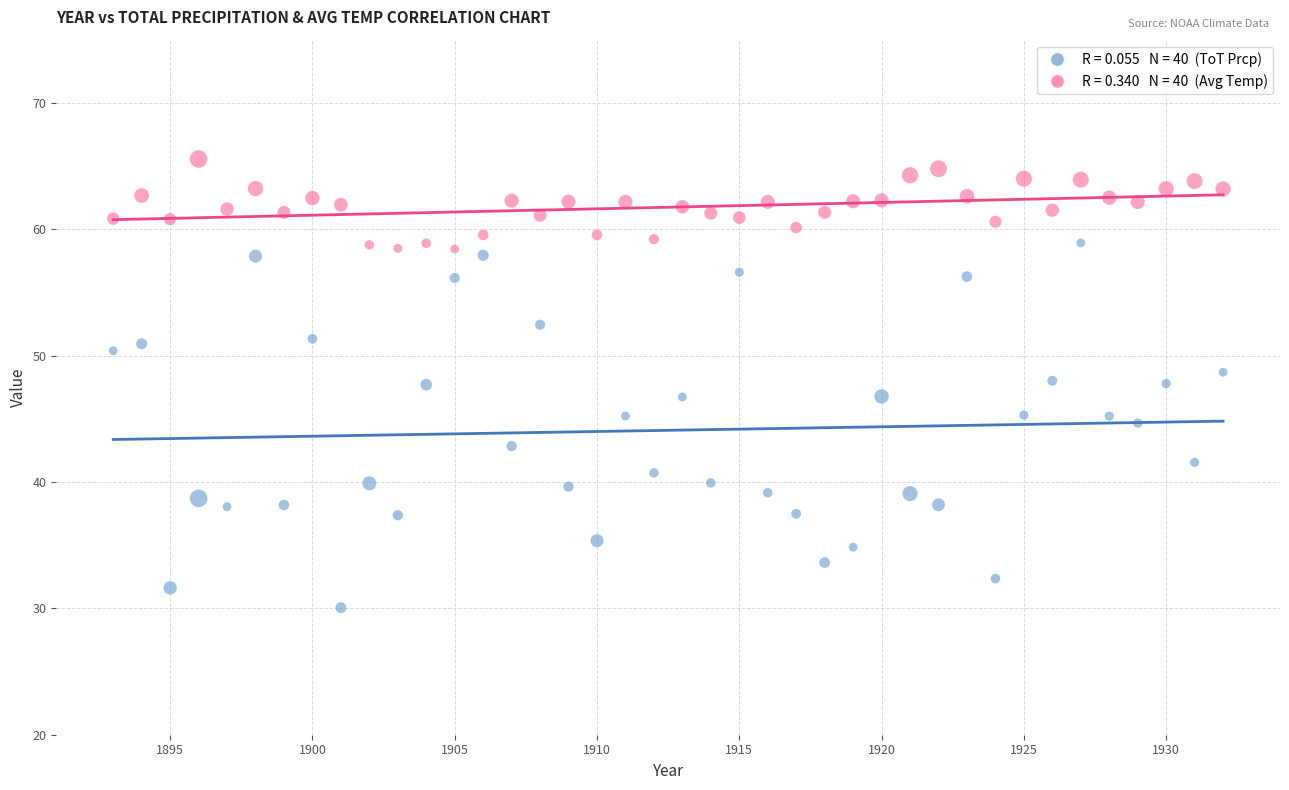

Across all data points, what is the range of Y values (max minus min)?

35.5